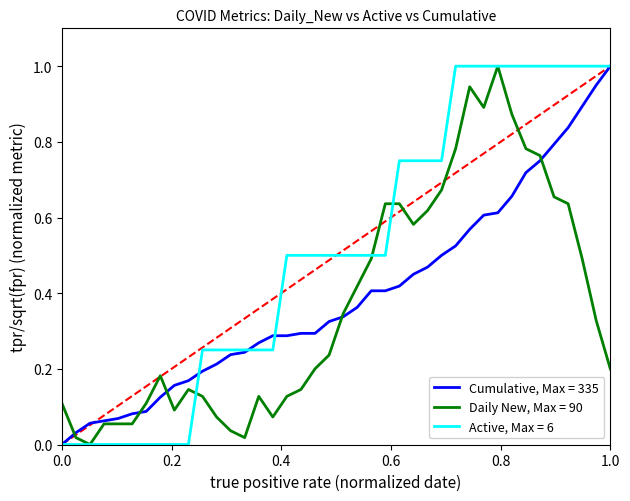

List the series in order of their overall mean, lowest first.

Daily New, Max = 90, Cumulative, Max = 335, Active, Max = 6